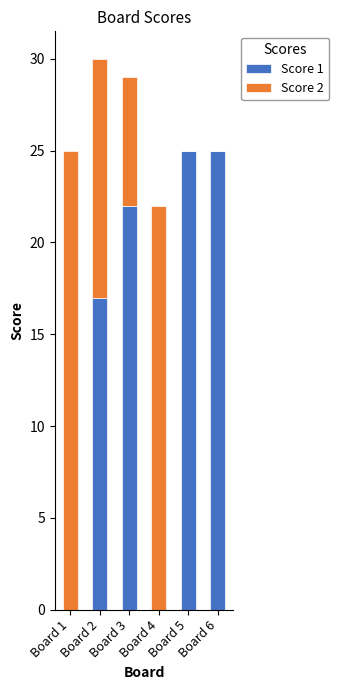

Where is Score 1 nearest to the value 12?

Board 2